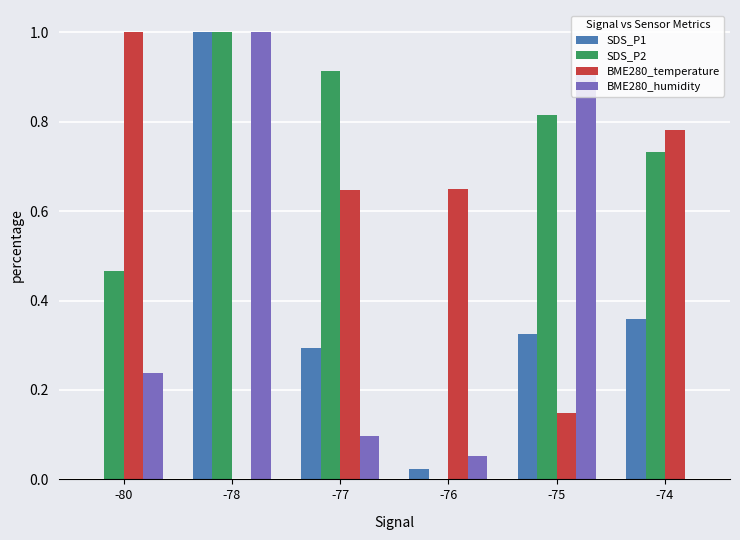

What is the sum of all BME280_humidity values?

2.3